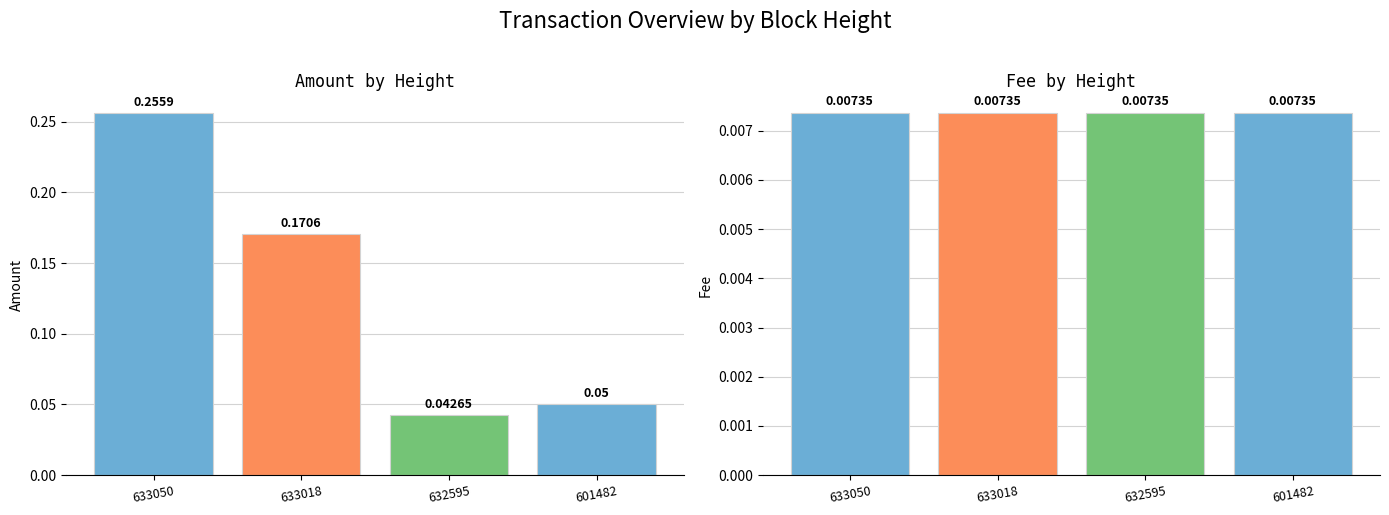

Which series has the largest total across all categories?

Amount